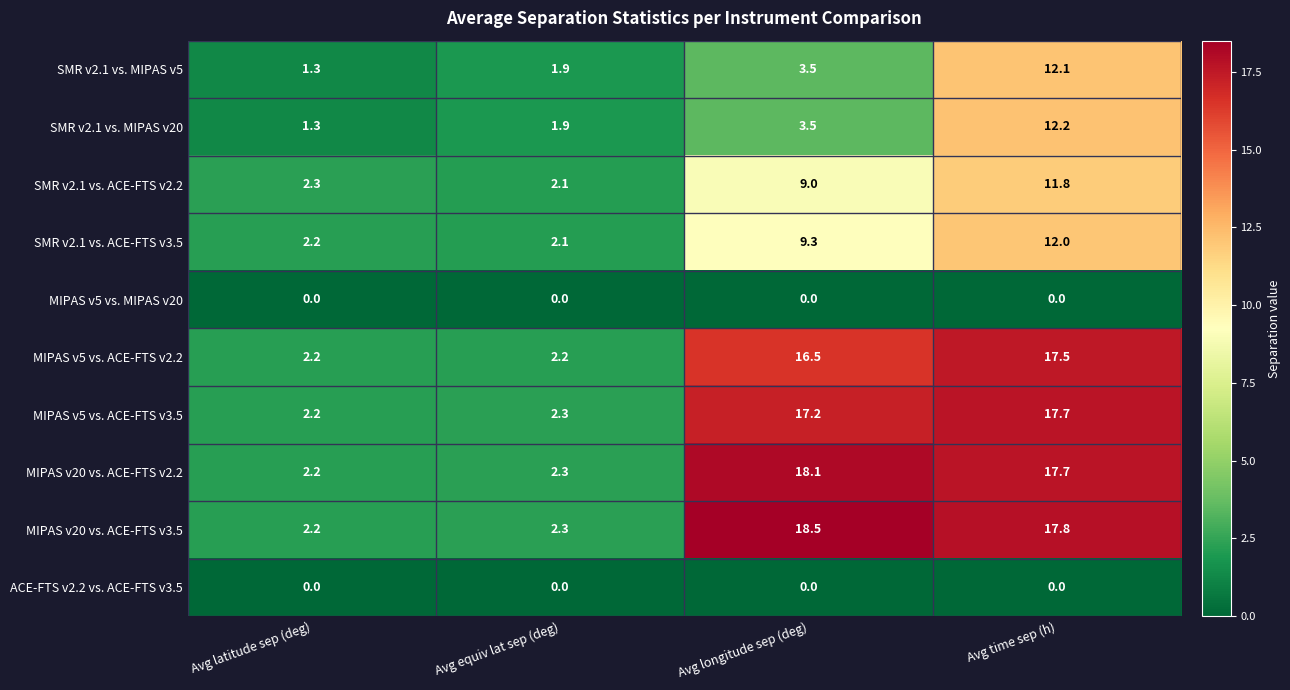

At which category does the chart reach its peak across all series?

Avg longitude sep (deg)